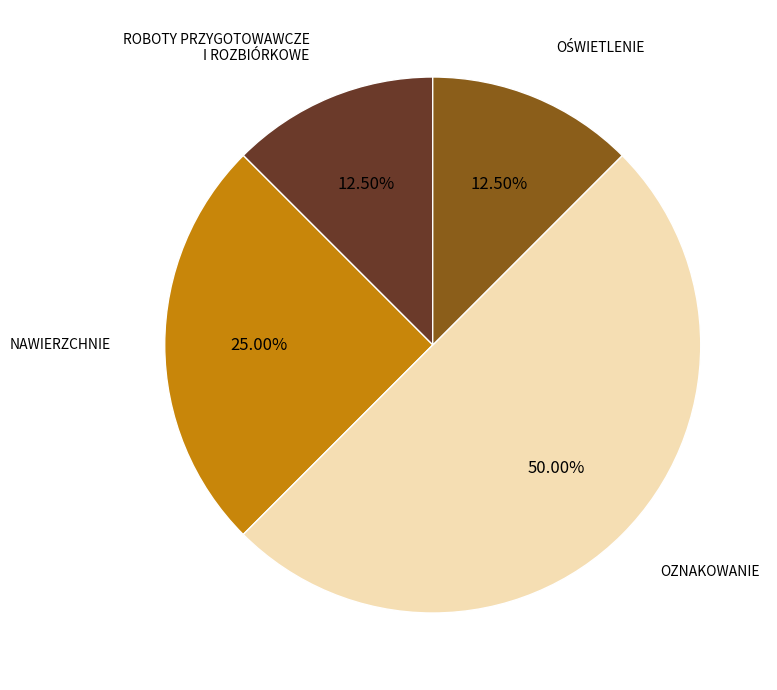

Which category has the biggest portion of the pie?

OZNAKOWANIE